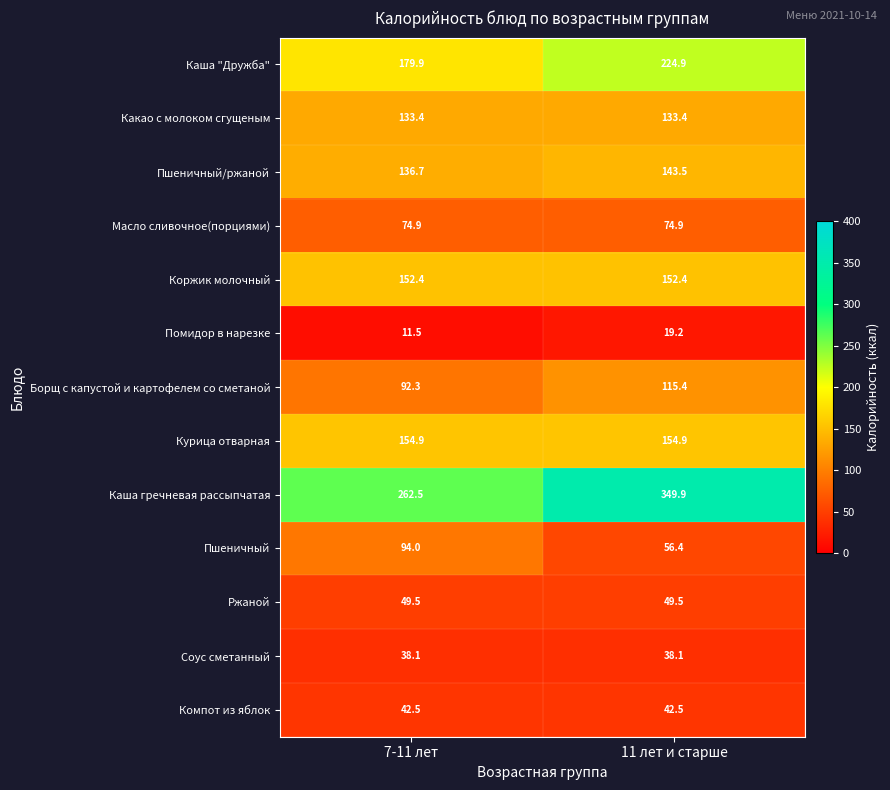

What is the average value of the Пшеничный series?

75.2